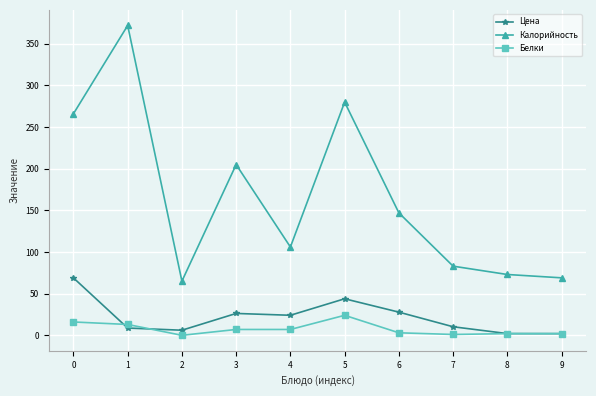

True or false: Цена and Калорийность cross at least once.

False